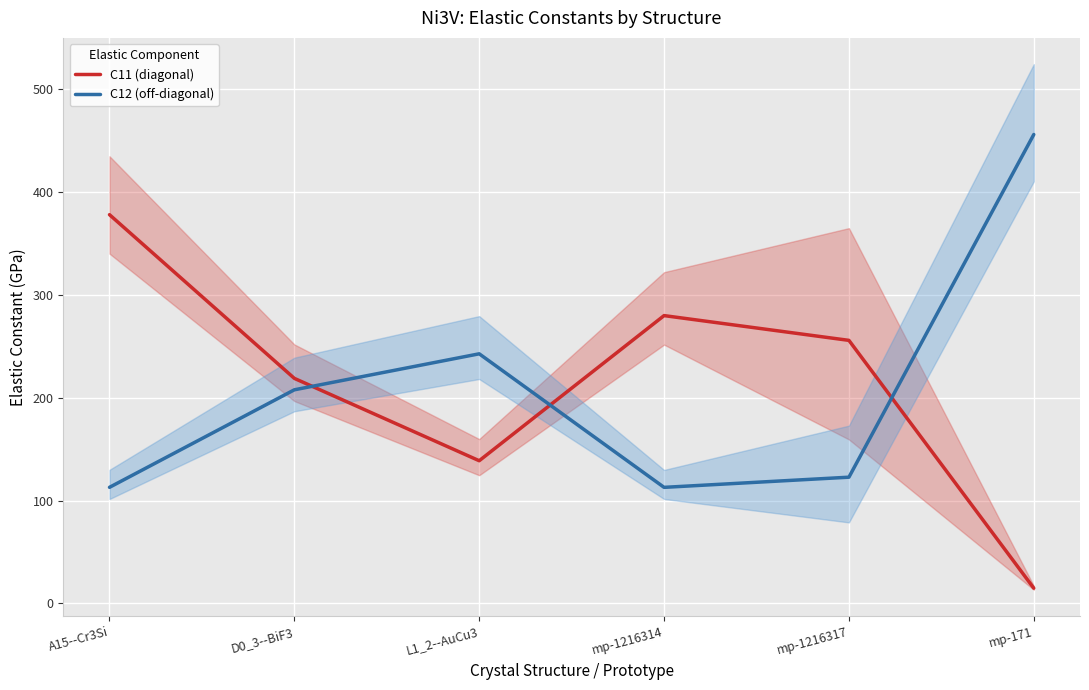

What is the total value across all series at mp-171?

470.6